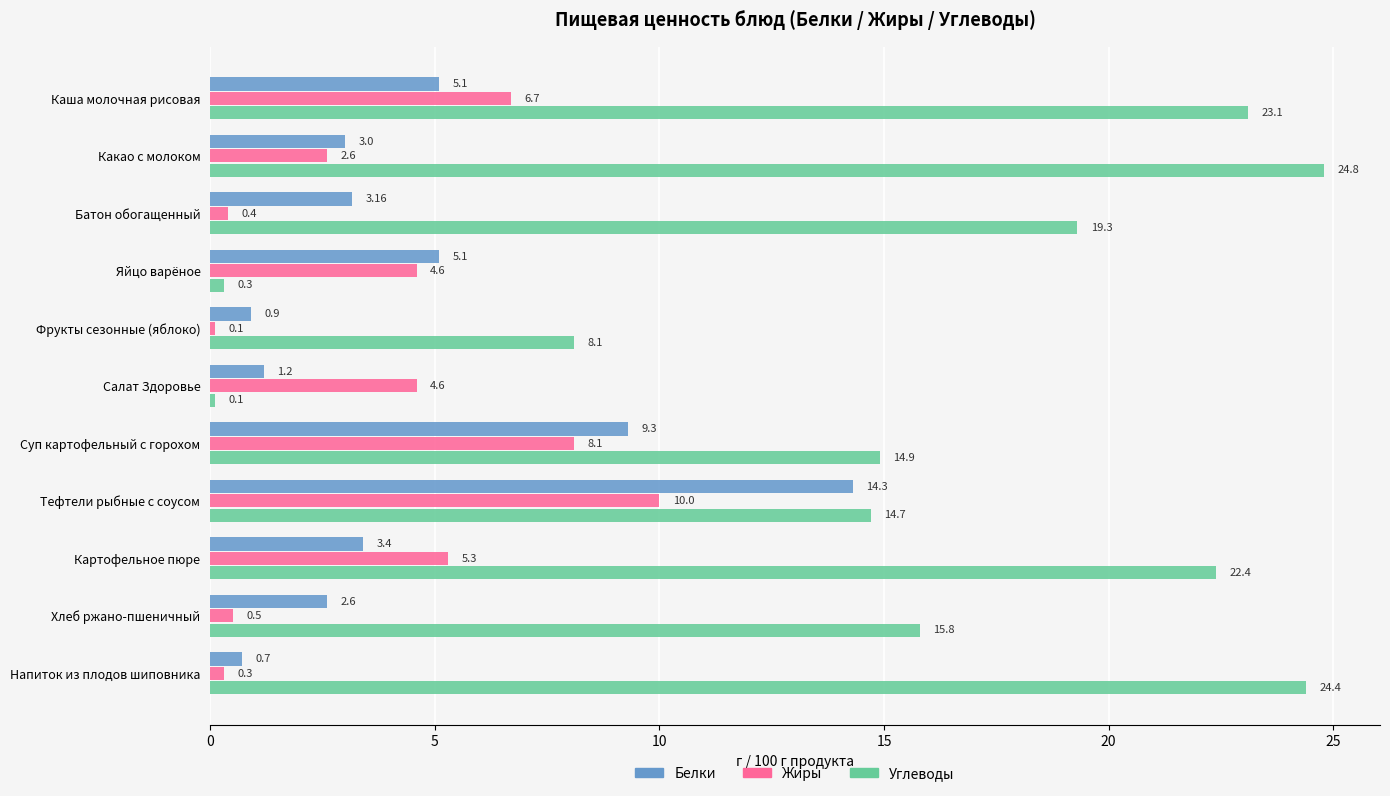

What is the difference between the Белки values at Яйцо варёное and Напиток из плодов шиповника?

4.4